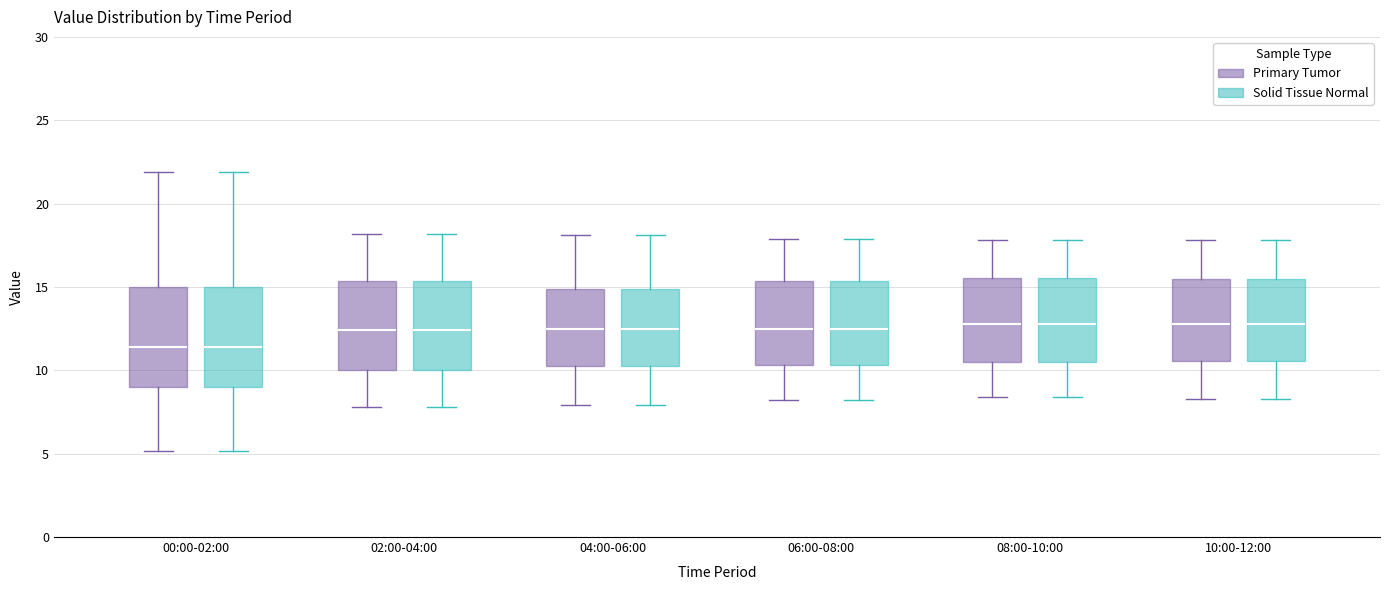

Reading left to right, transcribe this box plot: for each box, give where its median line is, the range the box spans, and where its two whiskers end, as read against the y-axis. The values are not printed on the chart, so give them approximately, as read against the axis.

00:00-02:00 (Primary Tumor): median 11.5, box 9.0 to 15.0, whiskers 5.0 to 22.0
00:00-02:00 (Solid Tissue Normal): median 11.5, box 9.0 to 15.0, whiskers 5.0 to 22.0
02:00-04:00 (Primary Tumor): median 12.5, box 10.0 to 15.5, whiskers 8.0 to 18.0
02:00-04:00 (Solid Tissue Normal): median 12.5, box 10.0 to 15.5, whiskers 8.0 to 18.0
04:00-06:00 (Primary Tumor): median 12.5, box 10.5 to 15.0, whiskers 8.0 to 18.0
04:00-06:00 (Solid Tissue Normal): median 12.5, box 10.5 to 15.0, whiskers 8.0 to 18.0
06:00-08:00 (Primary Tumor): median 12.5, box 10.5 to 15.5, whiskers 8.0 to 18.0
06:00-08:00 (Solid Tissue Normal): median 12.5, box 10.5 to 15.5, whiskers 8.0 to 18.0
08:00-10:00 (Primary Tumor): median 13.0, box 10.5 to 15.5, whiskers 8.5 to 18.0
08:00-10:00 (Solid Tissue Normal): median 13.0, box 10.5 to 15.5, whiskers 8.5 to 18.0
10:00-12:00 (Primary Tumor): median 13.0, box 10.5 to 15.5, whiskers 8.5 to 18.0
10:00-12:00 (Solid Tissue Normal): median 13.0, box 10.5 to 15.5, whiskers 8.5 to 18.0